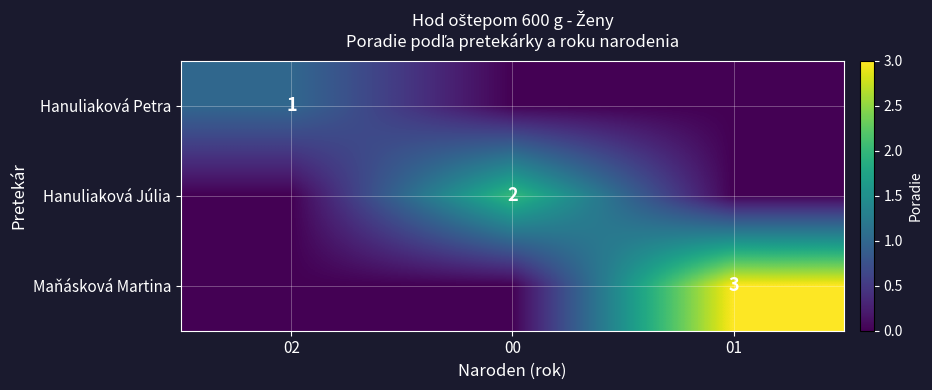

What is the greatest value displayed?

3